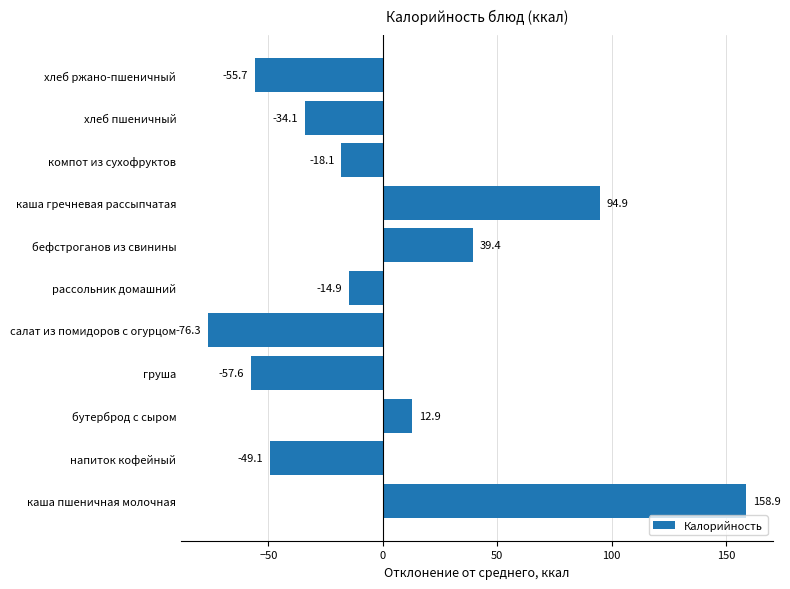

Where is the data nearest to the value 41?

бефстроганов из свинины